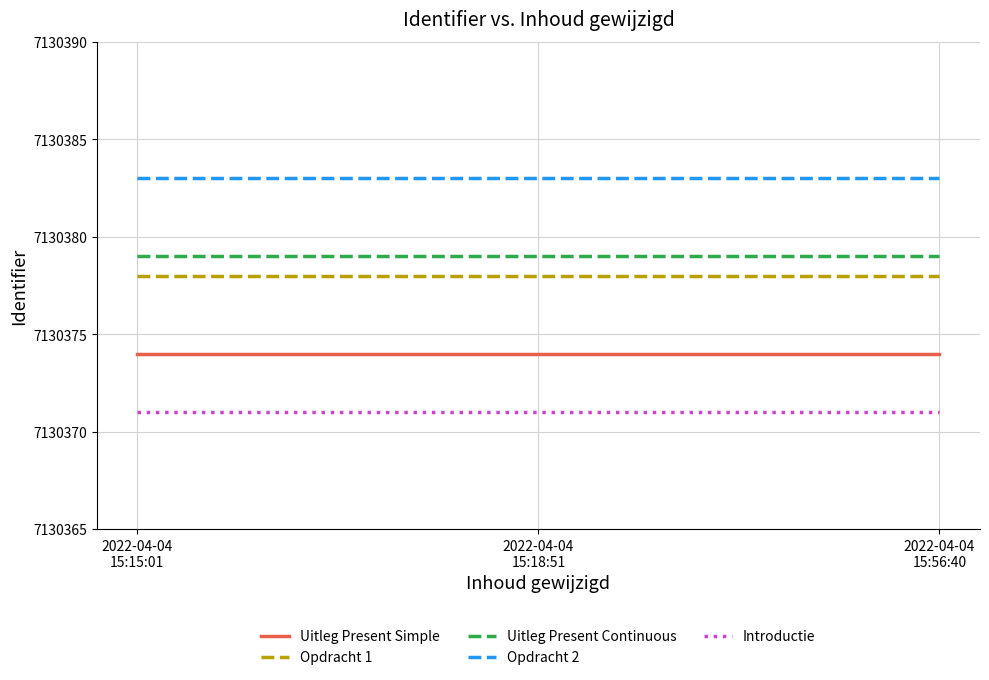

What is the maximum value shown in the chart?

7130383